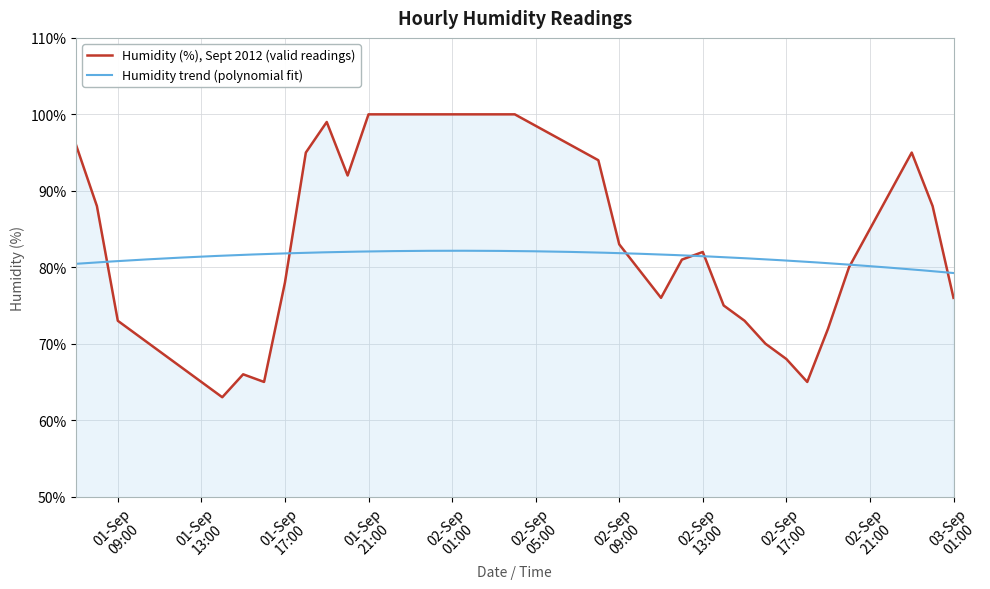

The value at 2012-09-01 08:00 is 47. True or false?

False